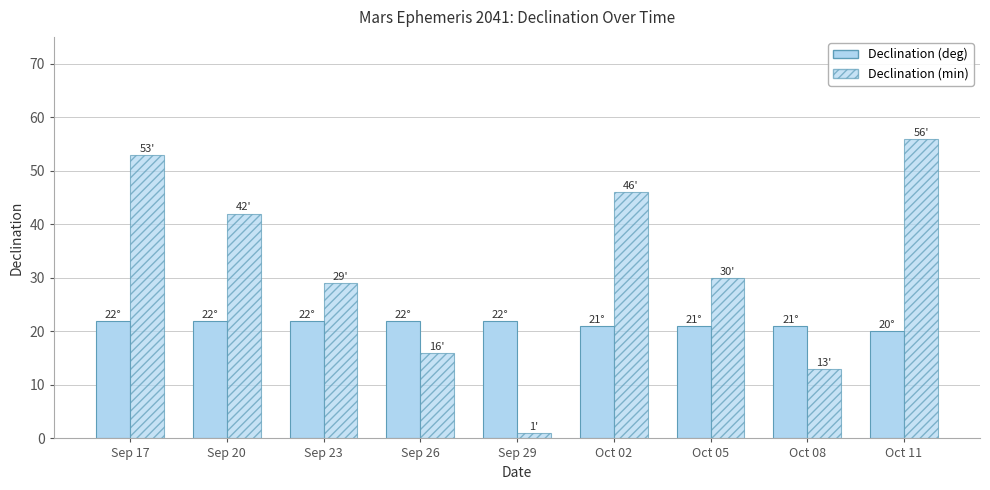

Are the bars horizontal?

No